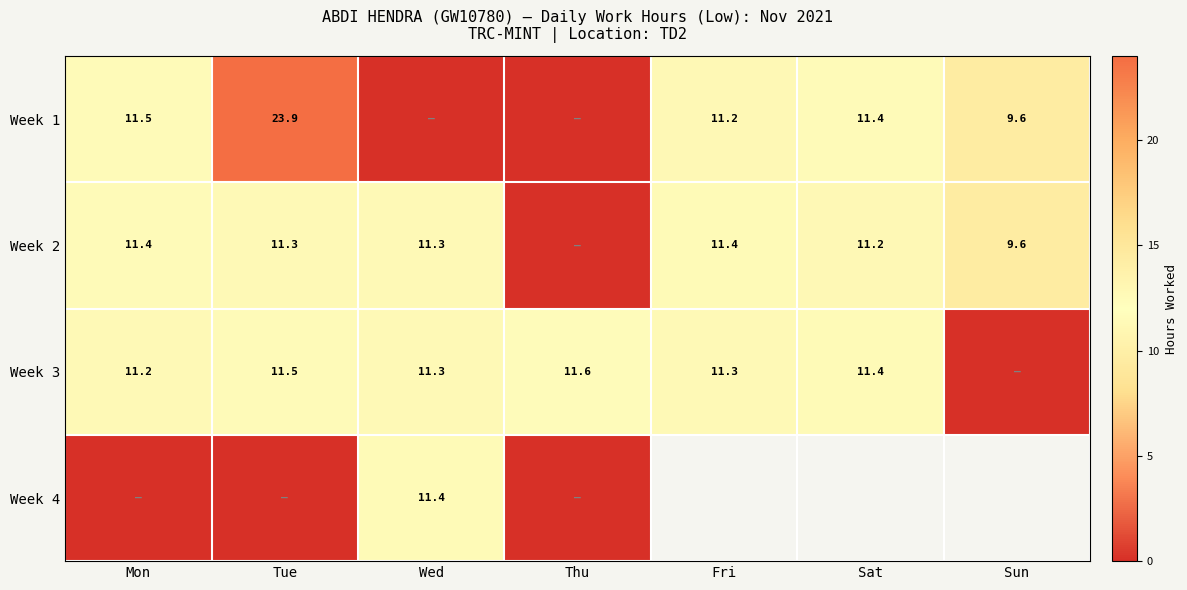

What is the spread (max minus min) of values at Thu?

11.6